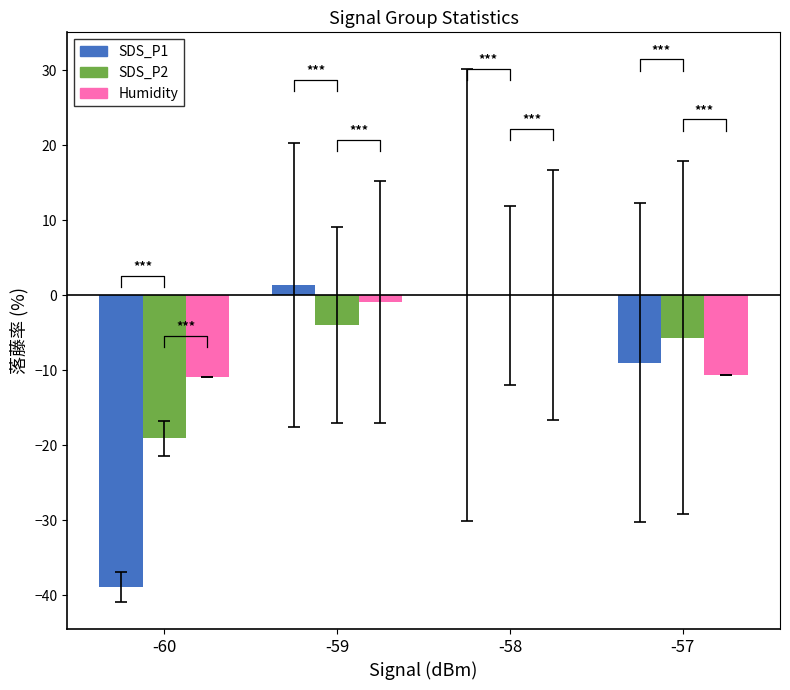

How many data points in SDS_P1 are less than 0?

2